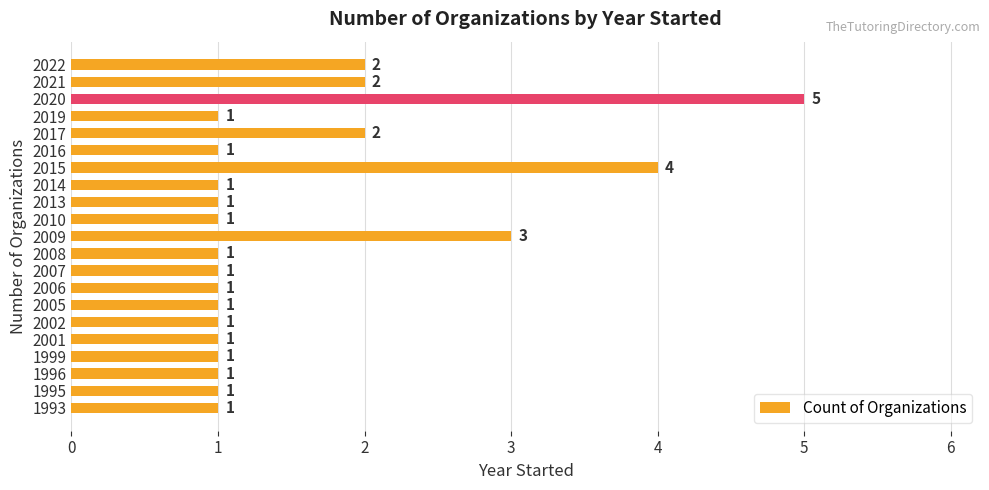

What is the change in value from 2015 to 2019?

-3